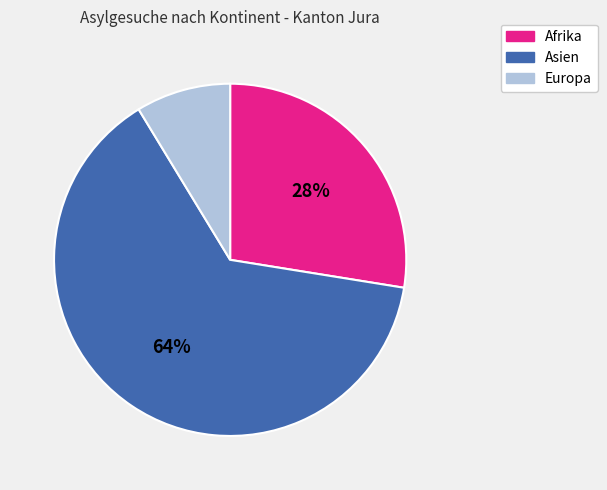

Does Asien account for over 50% of the chart?

Yes